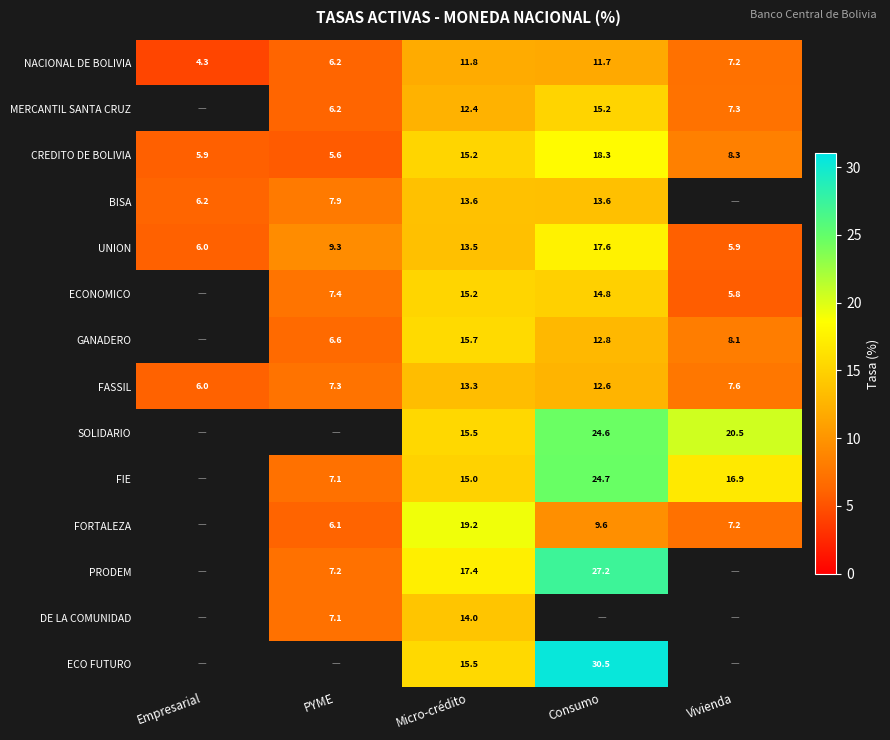

At which label does FASSIL first exceed 7?

PYME